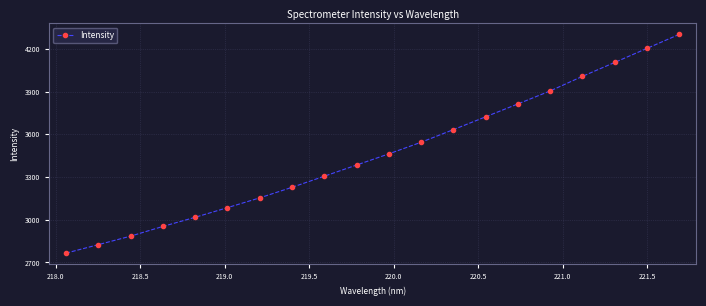

What is the difference between the maximum and minimum values?

1537.1